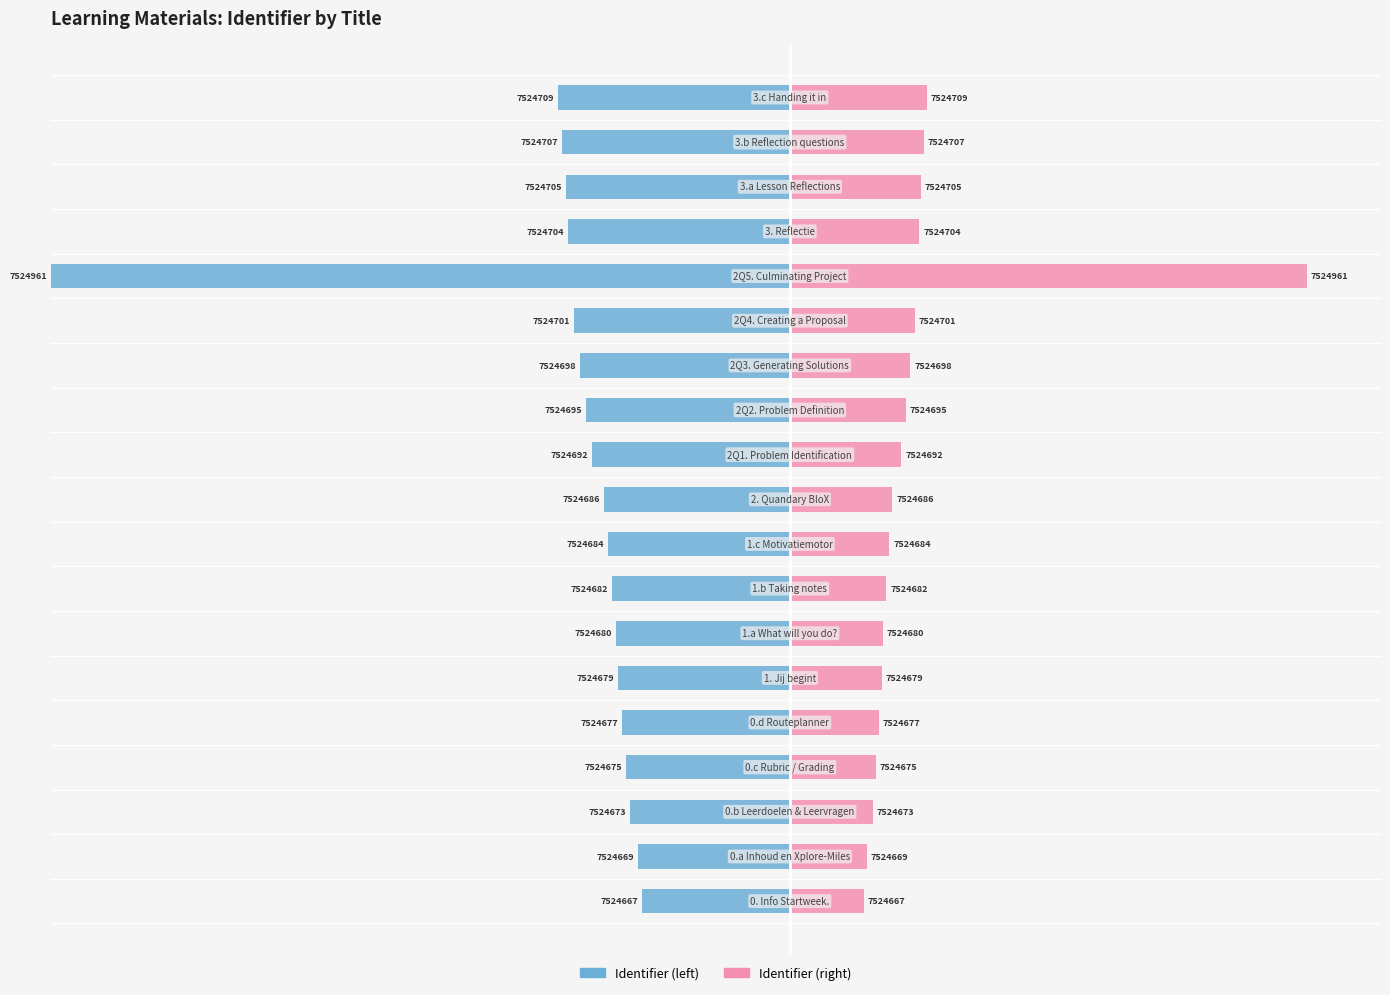

List the series in order of their peak value, lowest first.

Identifier (left), Identifier (right)